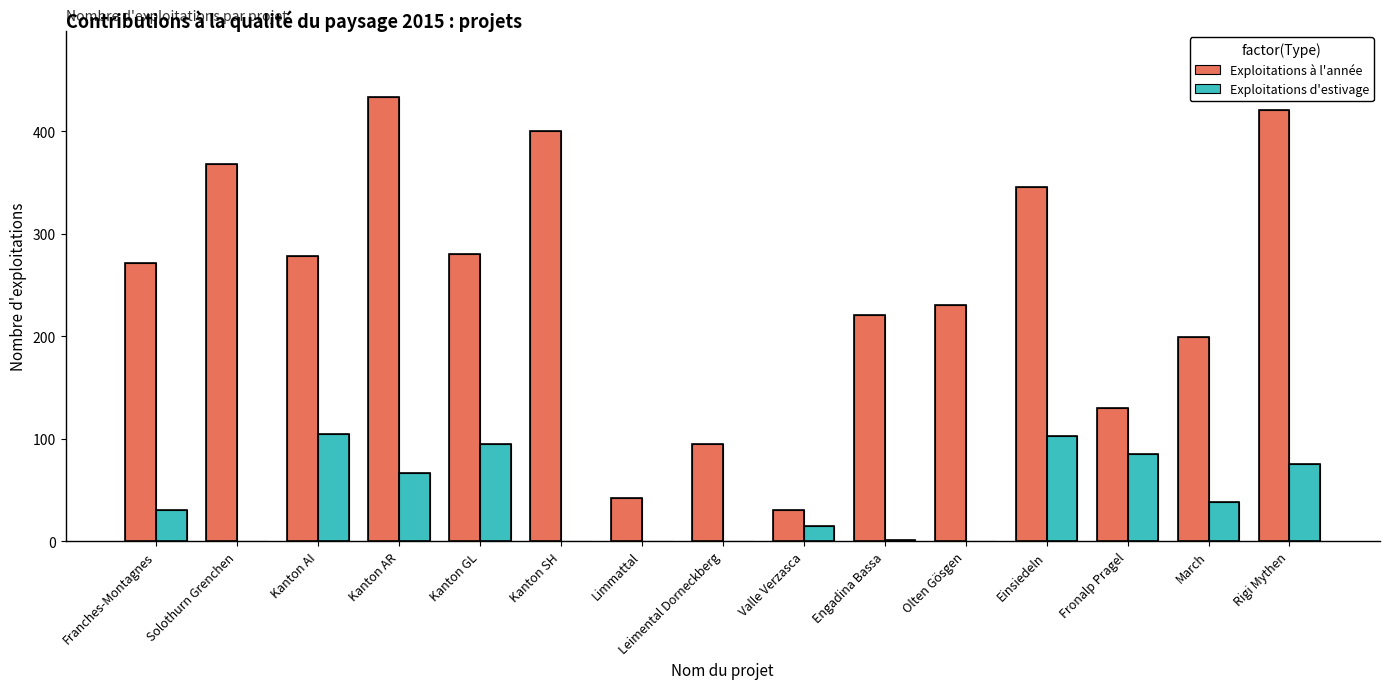

Which series changed the most between Fronalp Pragel and Rigi Mythen?

Exploitations à l'année